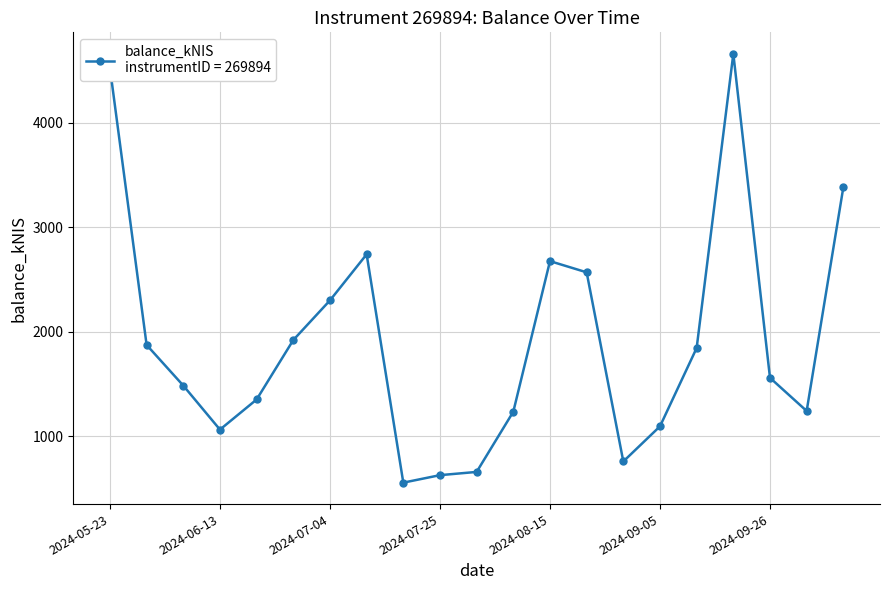

How many distinct data groups are displayed?

1